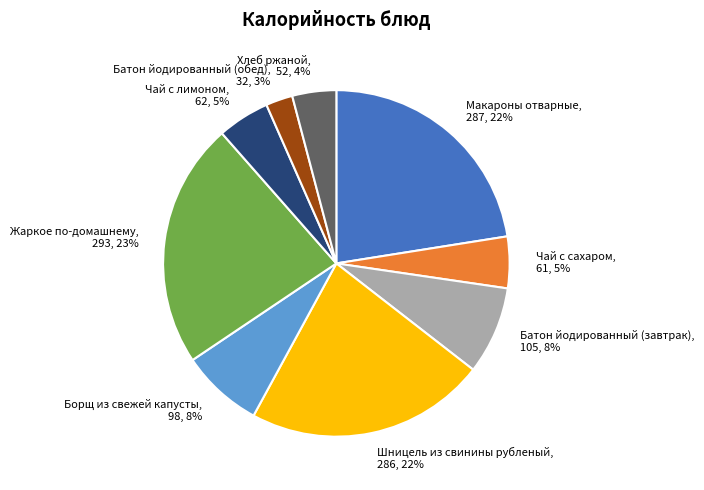

To the nearest percent, what is the combined percentage of Батон йодированный (обед) and Макароны отварные?

25%